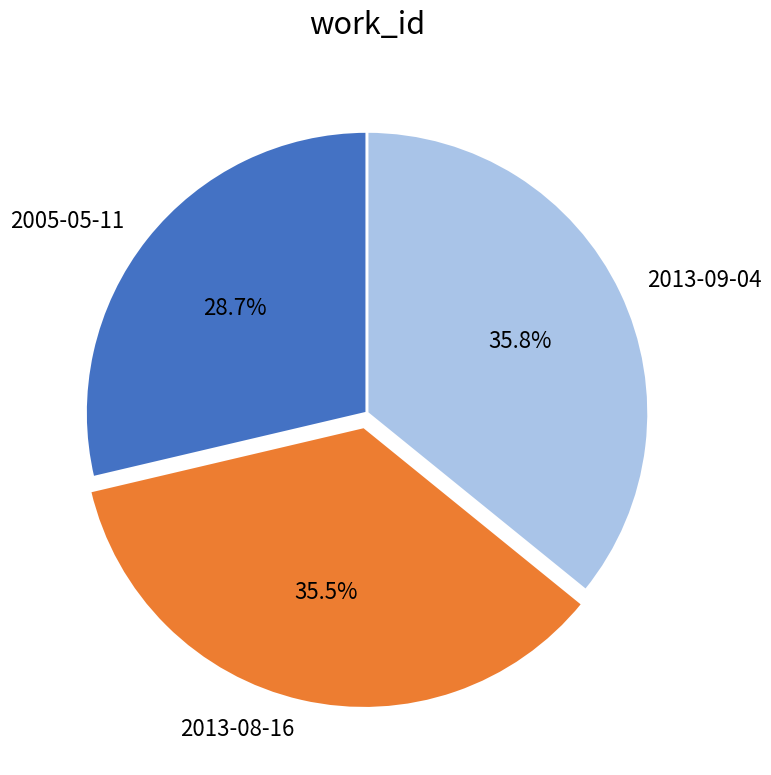

How much of the chart is everything except 2013-08-16?

64.5%